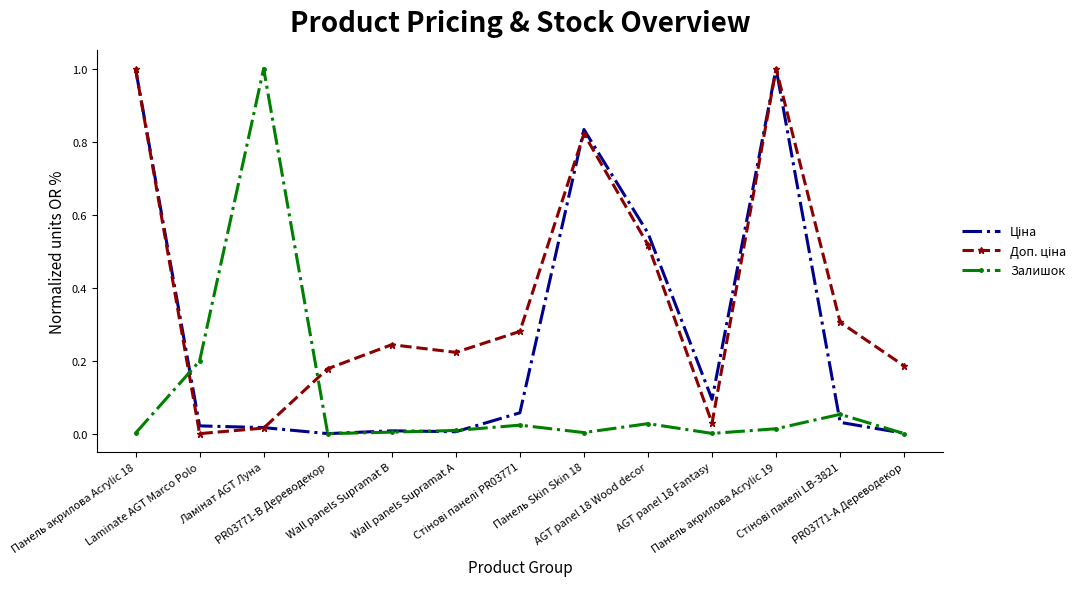

At which category does Доп. ціна reach its first local valley?

Laminate AGT Marco Polo